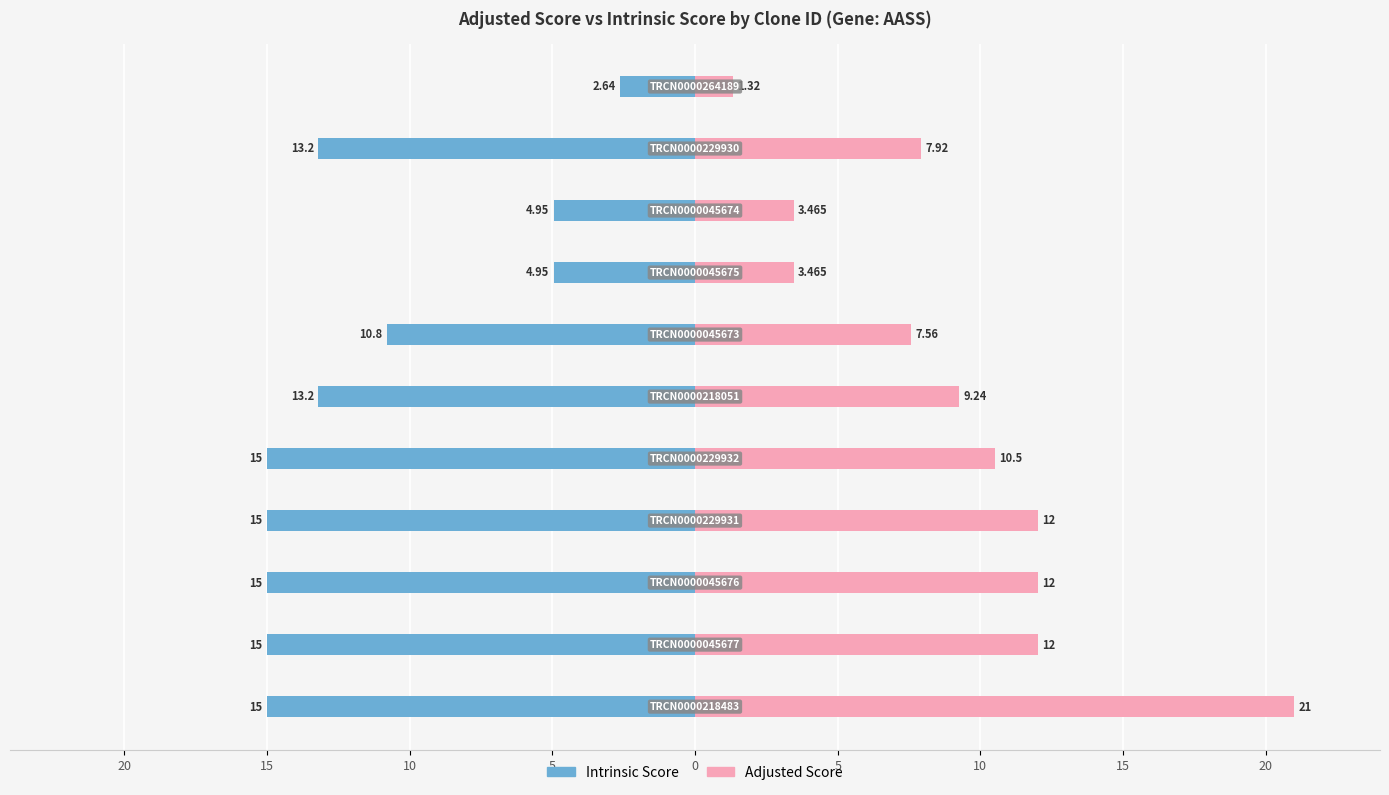

Which series has the widest spread of values?

Adjusted Score